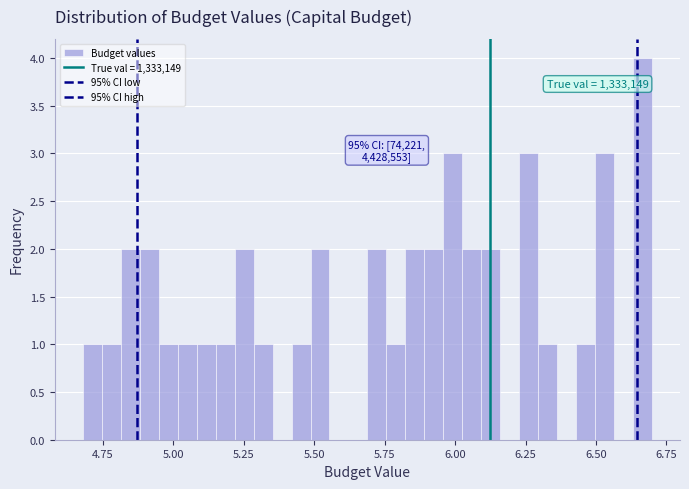

Read against the x-axis, roughly where is the centre of the tallest bar?

6.65